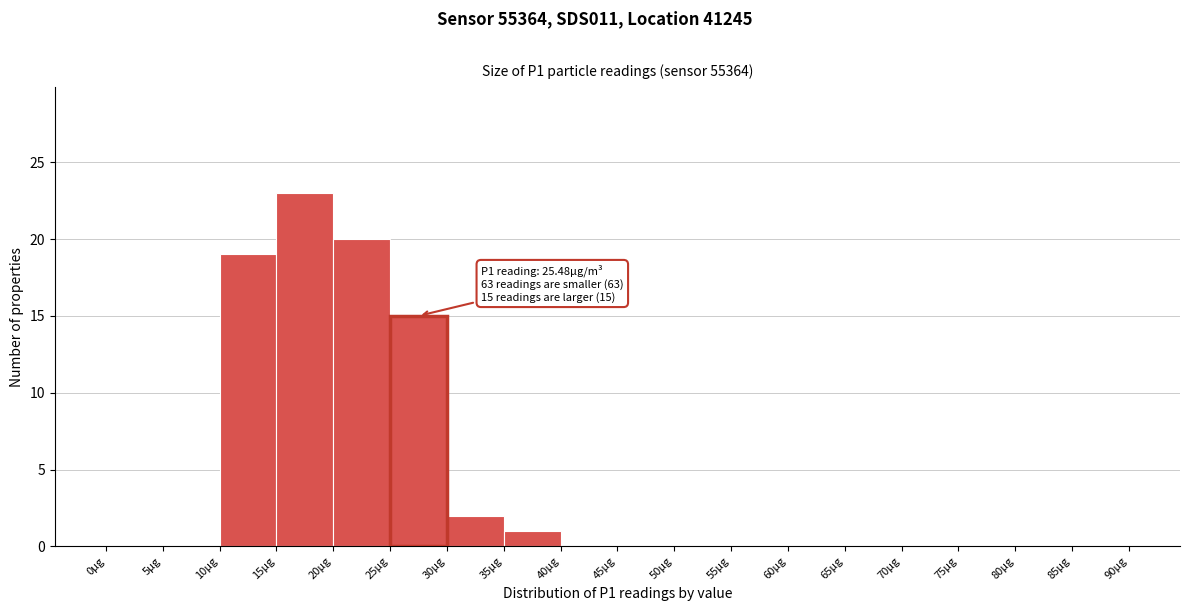

Which range on the x-axis has the tallest bar?

15 to 20